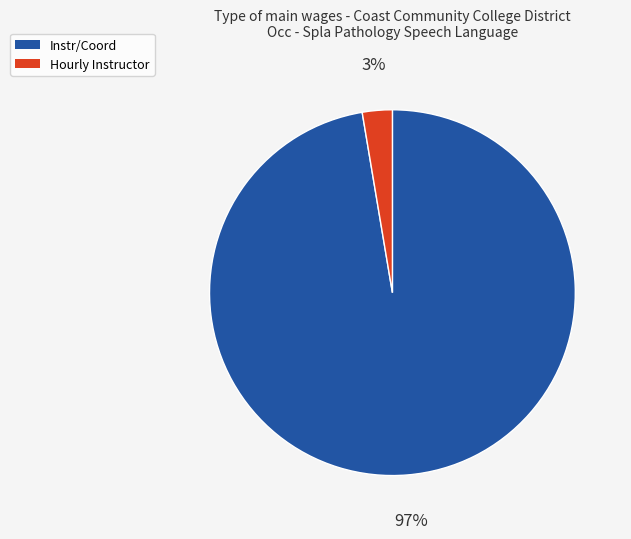

How many segments does this pie chart have?

2